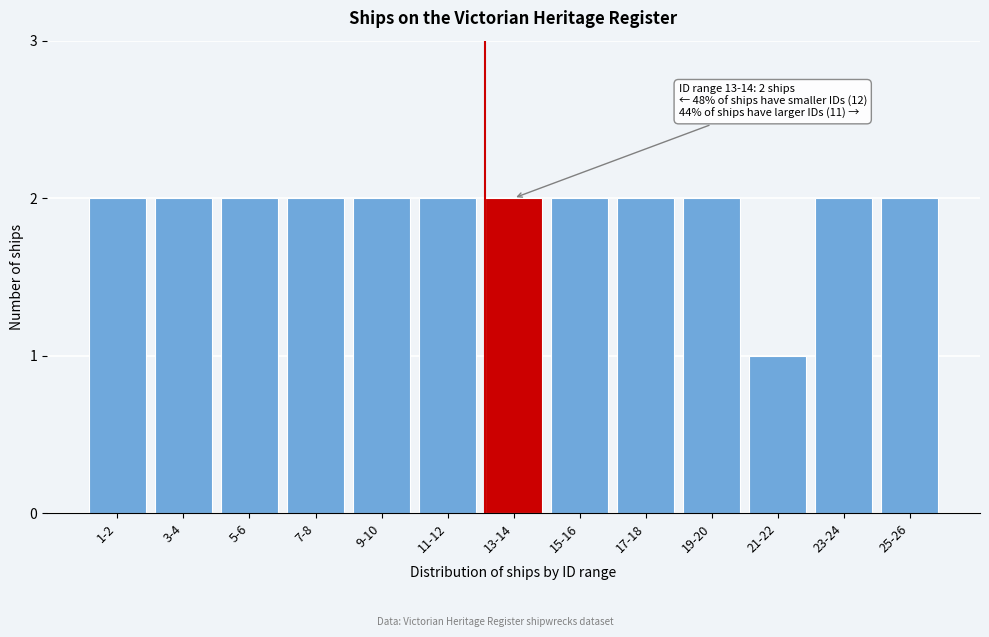

Reading left to right, what are all the values shown in this chart?

1-2=2	3-4=2	5-6=2	7-8=2	9-10=2	11-12=2	13-14=2	15-16=2	17-18=2	19-20=2	21-22=1	23-24=2	25-26=2